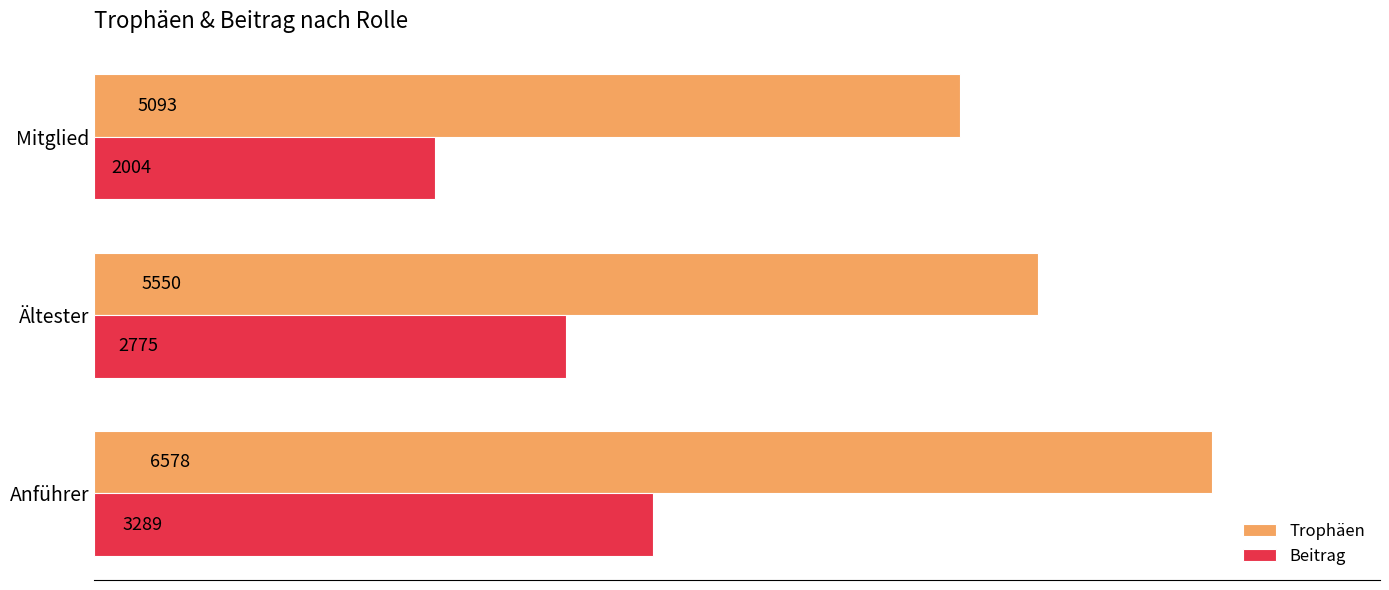

What is the sum of all Trophäen values?

17220.7